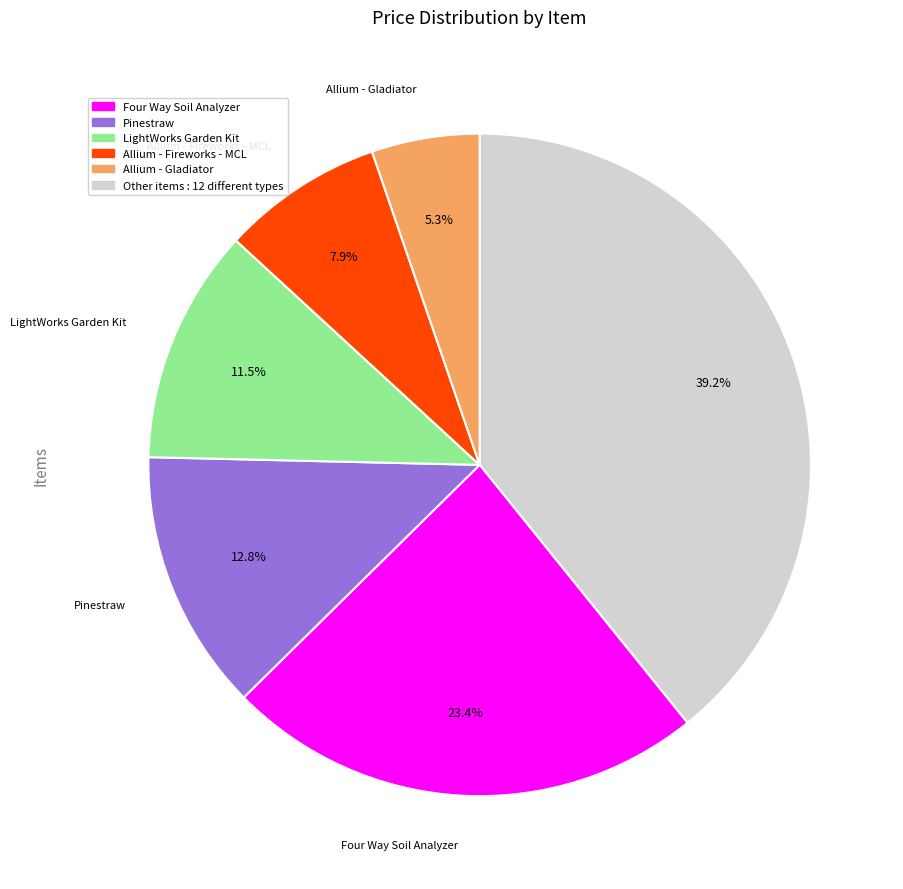

Is there any slice that represents more than half of the pie?

No